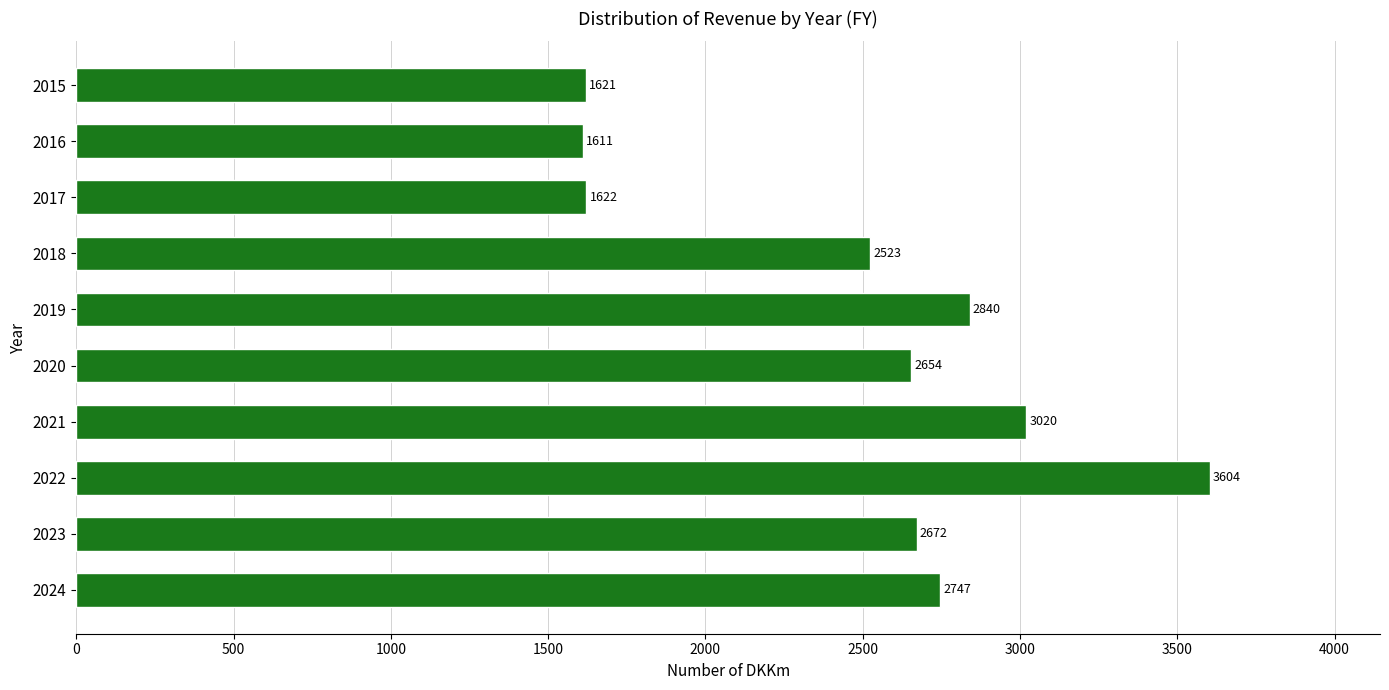

What is the ratio of the value at 2016 to the value at 2017?

1.0